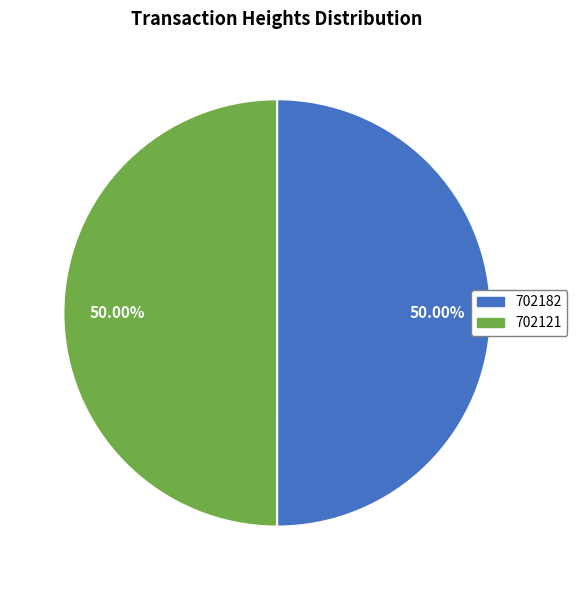

What is the ratio of the value at 702121 to the value at 702182?

1.0